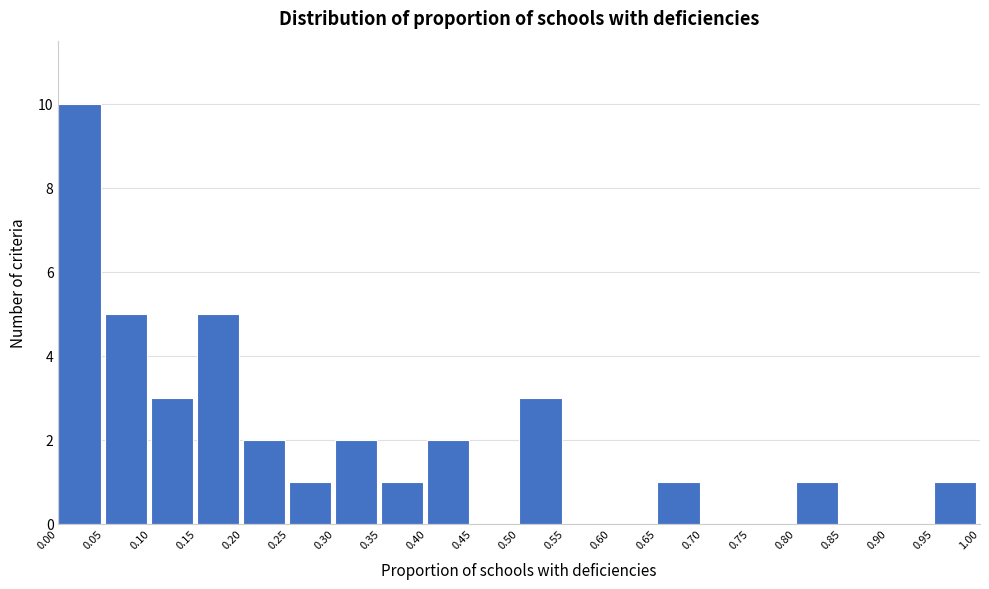

Reading left to right, list every bar in this chart as the range it spans on the x-axis followed by its height. The values are not printed on the chart, so give them approximately, as read against the axis.

0.00 to 0.05: 10
0.05 to 0.10: 5
0.10 to 0.15: 3
0.15 to 0.20: 5
0.20 to 0.25: 2
0.25 to 0.30: 1
0.30 to 0.35: 2
0.35 to 0.40: 1
0.40 to 0.45: 2
0.45 to 0.50: 0
0.50 to 0.55: 3
0.55 to 0.60: 0
0.60 to 0.65: 0
0.65 to 0.70: 1
0.70 to 0.75: 0
0.75 to 0.80: 0
0.80 to 0.85: 1
0.85 to 0.90: 0
0.90 to 0.95: 0
0.95 to 1.00: 1